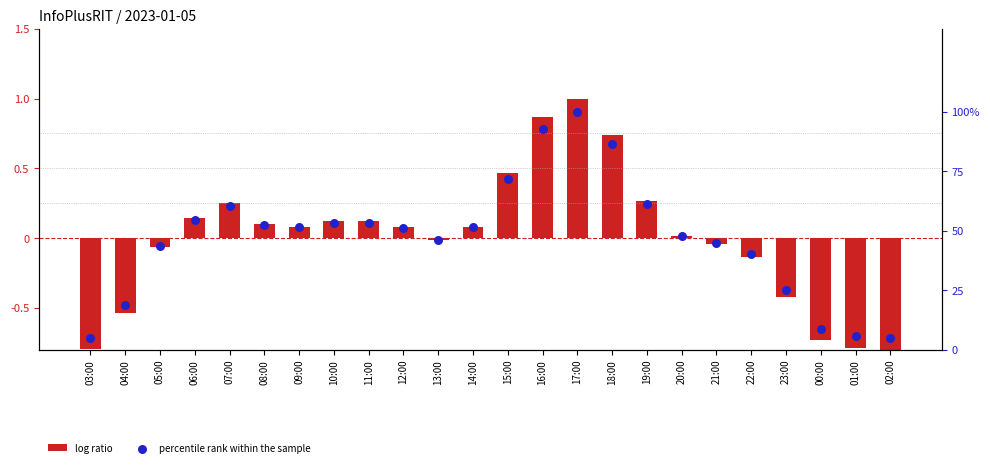

Which series has the largest total across all categories?

percentile rank within the sample